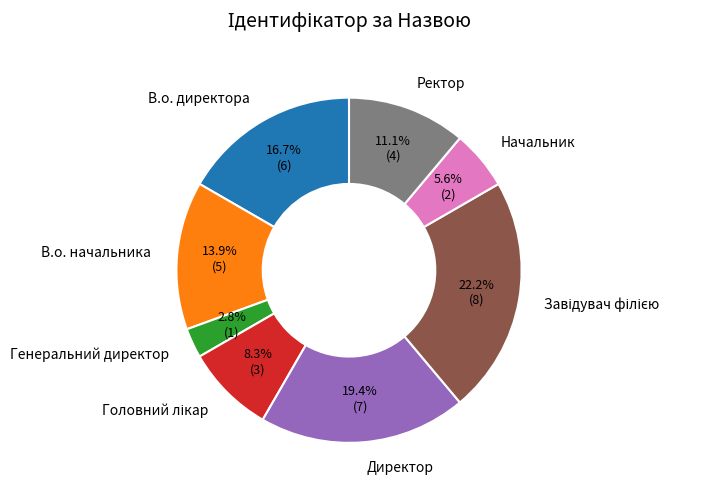

What percentage is the В.о. начальника slice, to the nearest percent?

14%